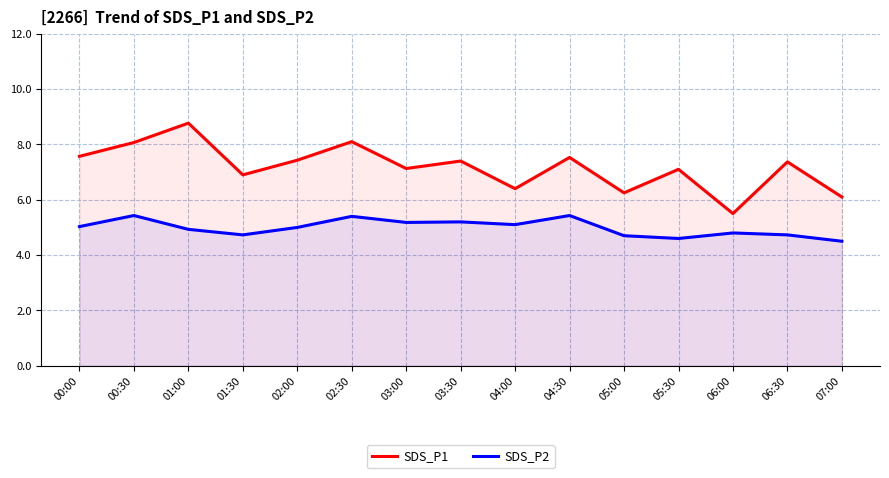

What are all the series names shown in the legend?

SDS_P1, SDS_P2